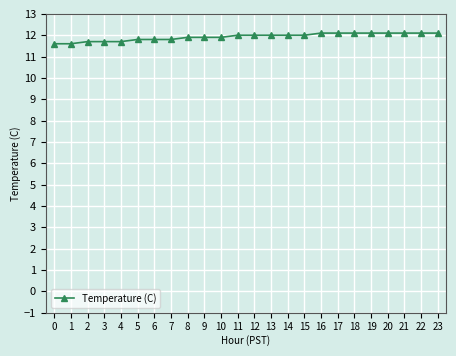

What is the greatest value displayed?

12.1